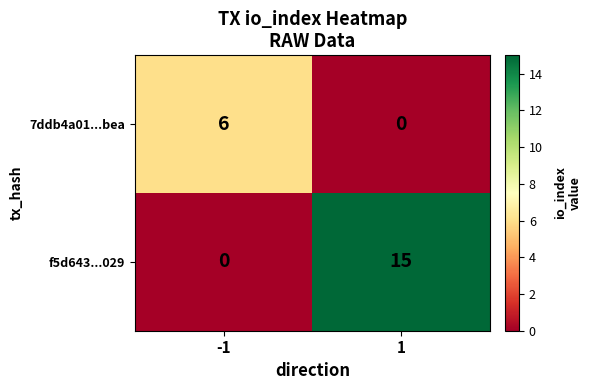

Count the number of categories in the chart.

2